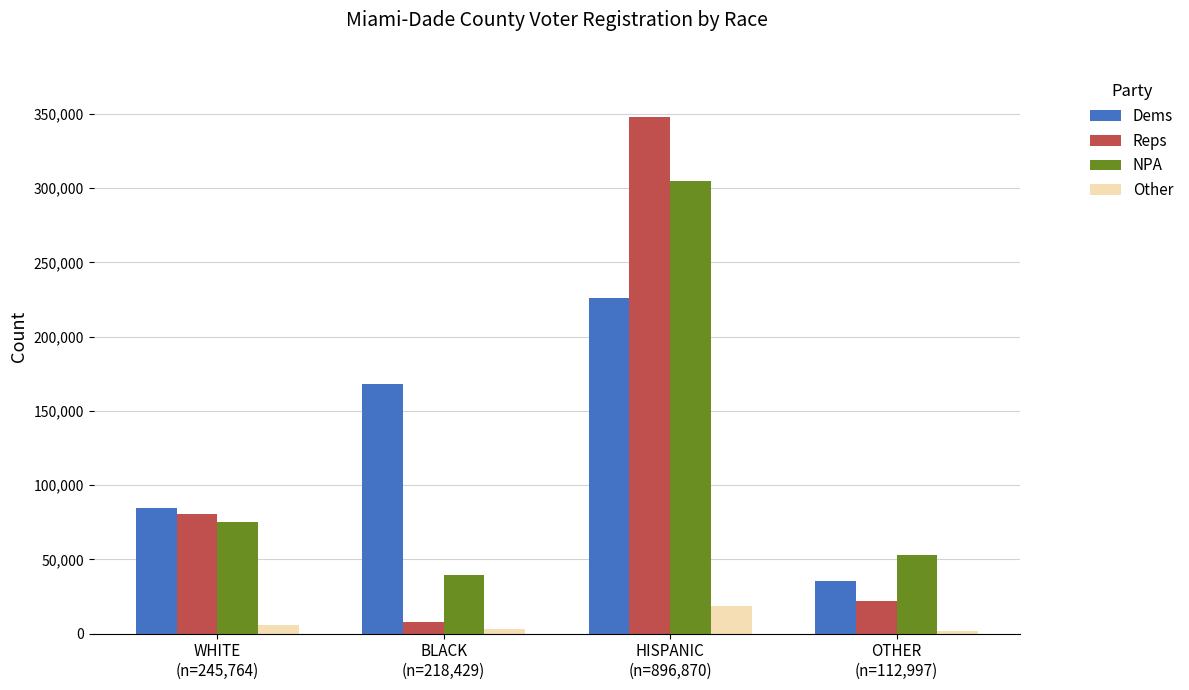

Rank the series by their maximum value, from highest to lowest.

Reps, NPA, Dems, Other